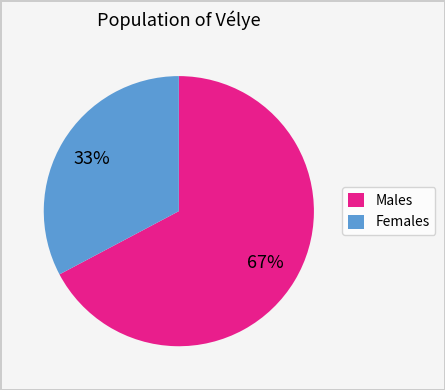

Is the sum of Males and Females greater than half?

Yes